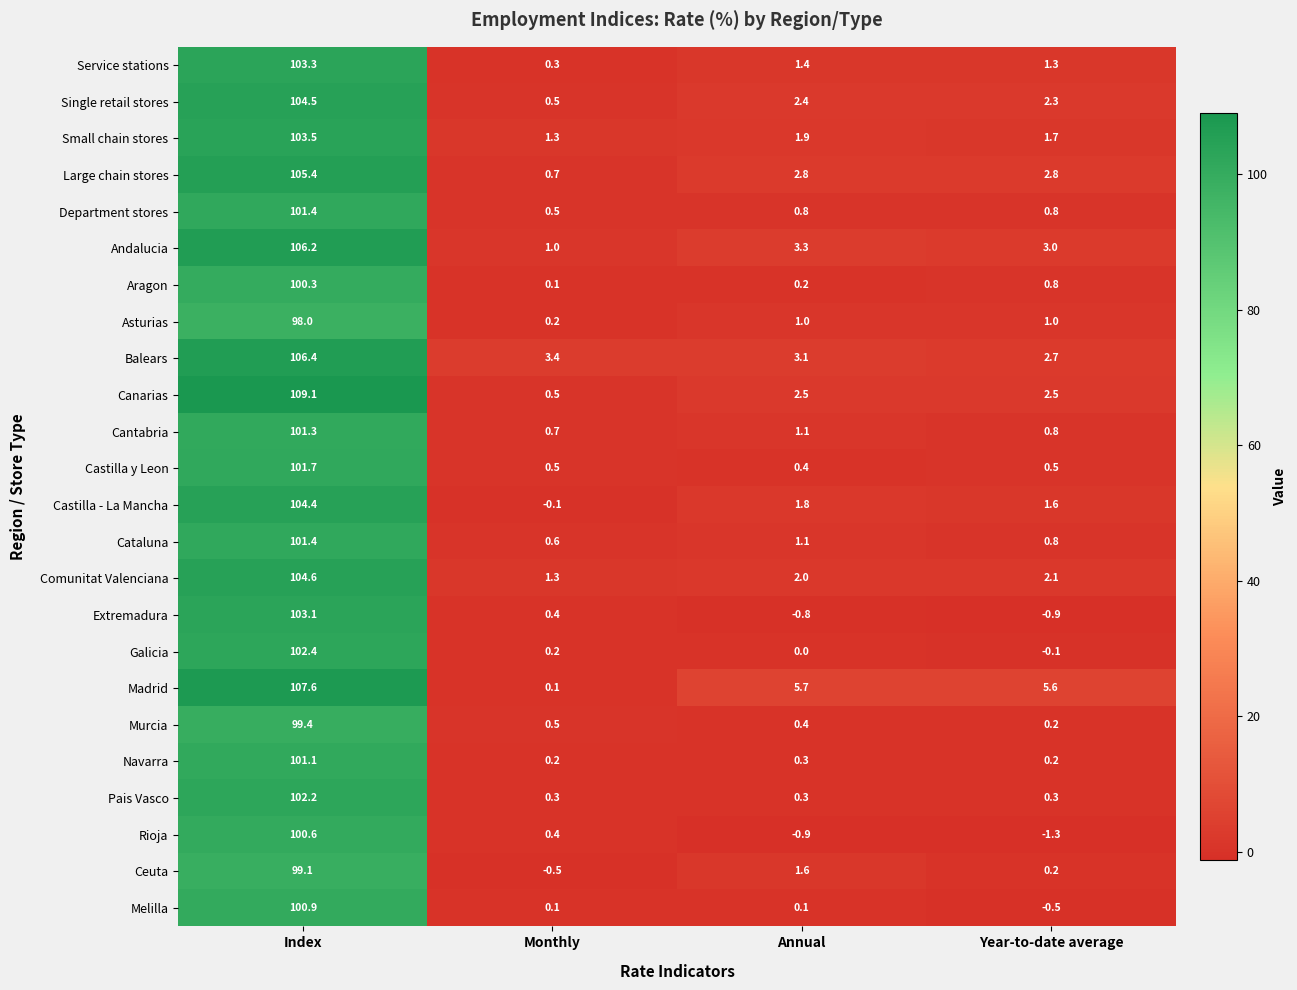

What is the total value across all series at Monthly?

13.2